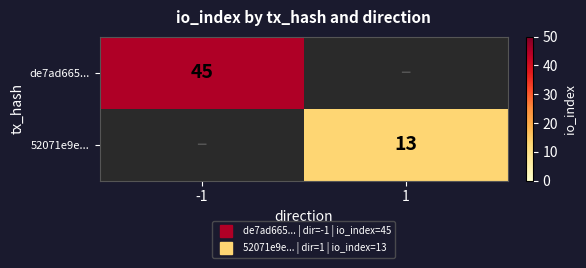

True or false: de7ad665... has a value of 45 at -1.

True